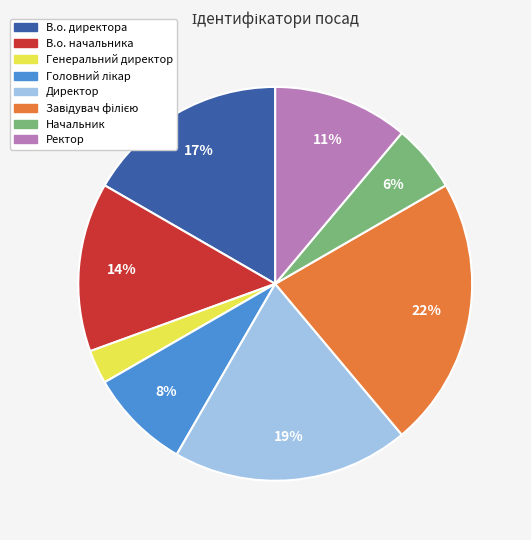

To the nearest percent, what is the combined percentage of Директор and В.о. директора?

36%